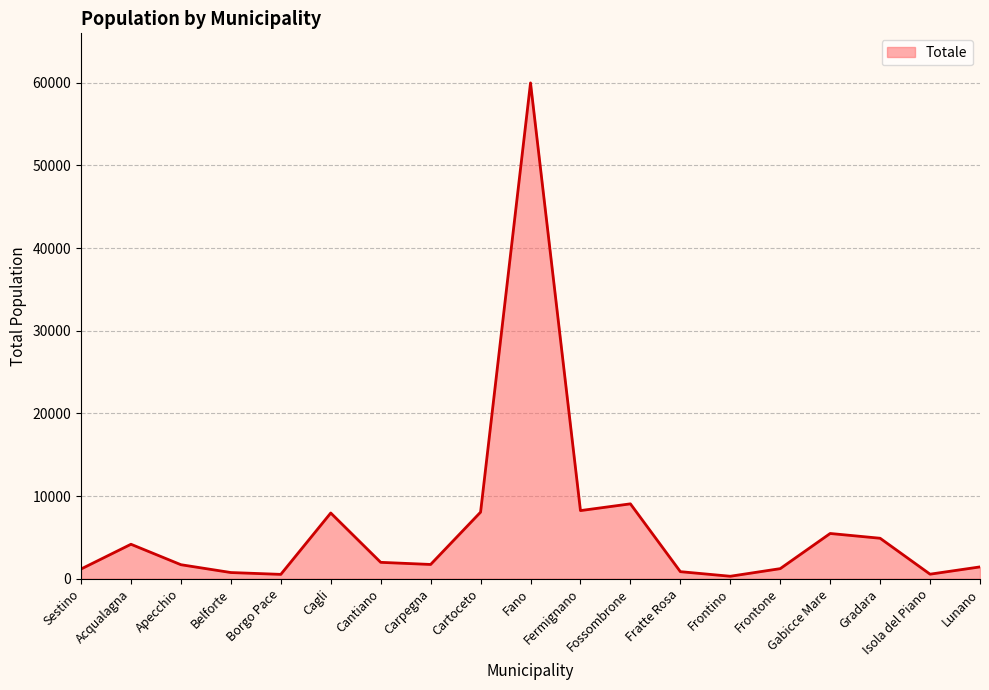

Does the chart display data point markers on the line(s)?

No